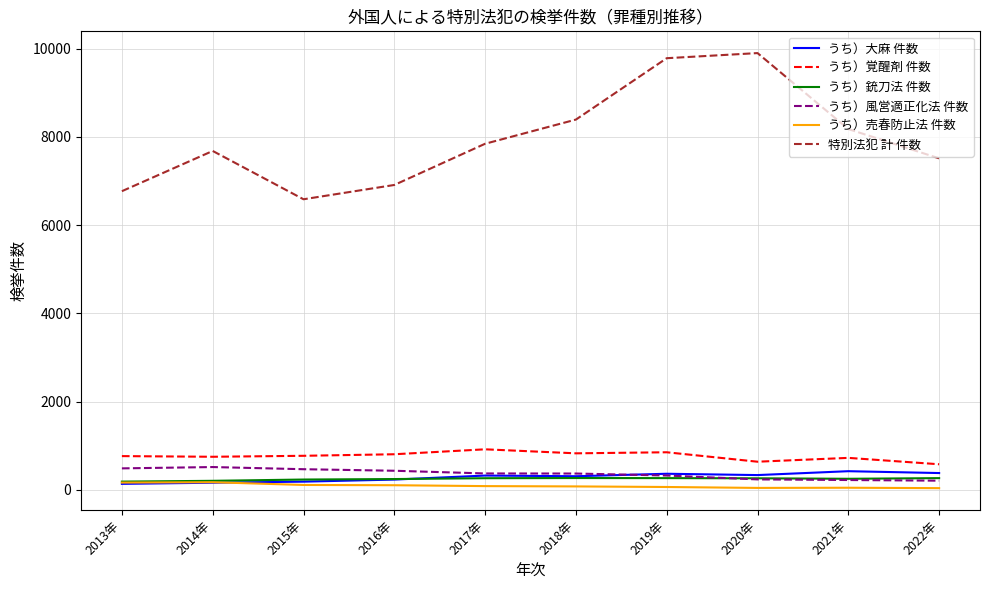

Which series has the largest total across all categories?

特別法犯 計 件数